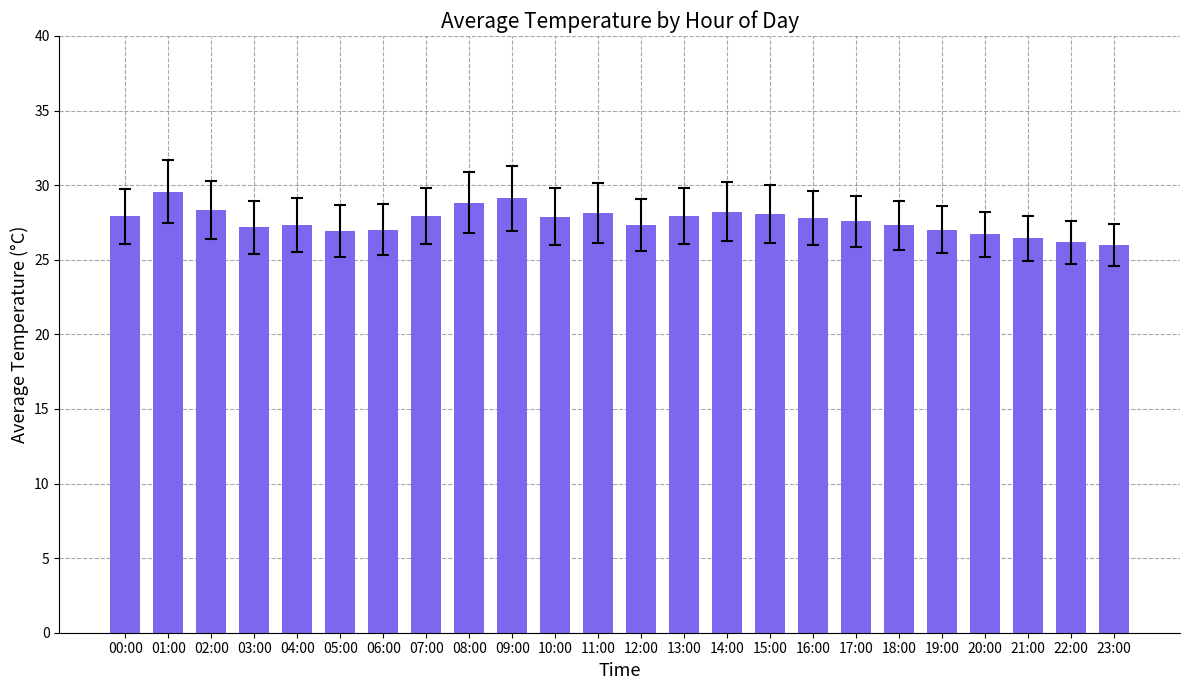

Which has a higher value, 20:00 or 02:00?

02:00